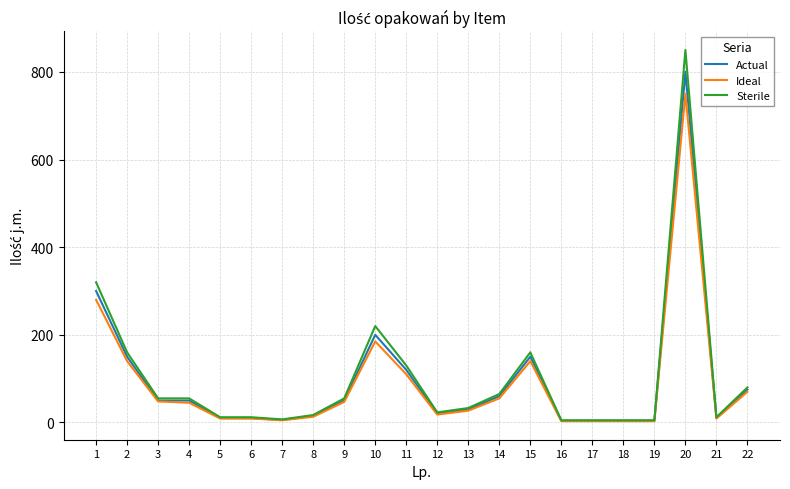

What is the difference between the maximum and minimum values in the Sterile series?

845